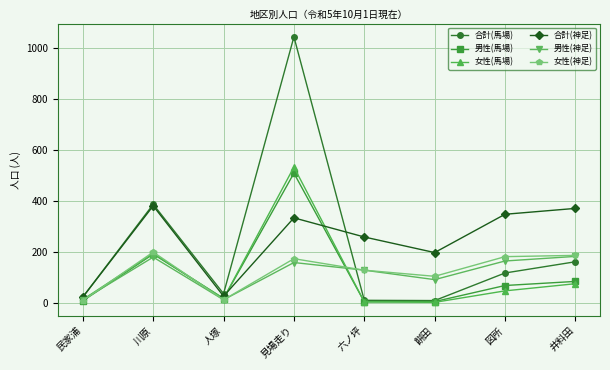

True or false: 男性(神足) has more than 2 points higher than both neighbors.

False